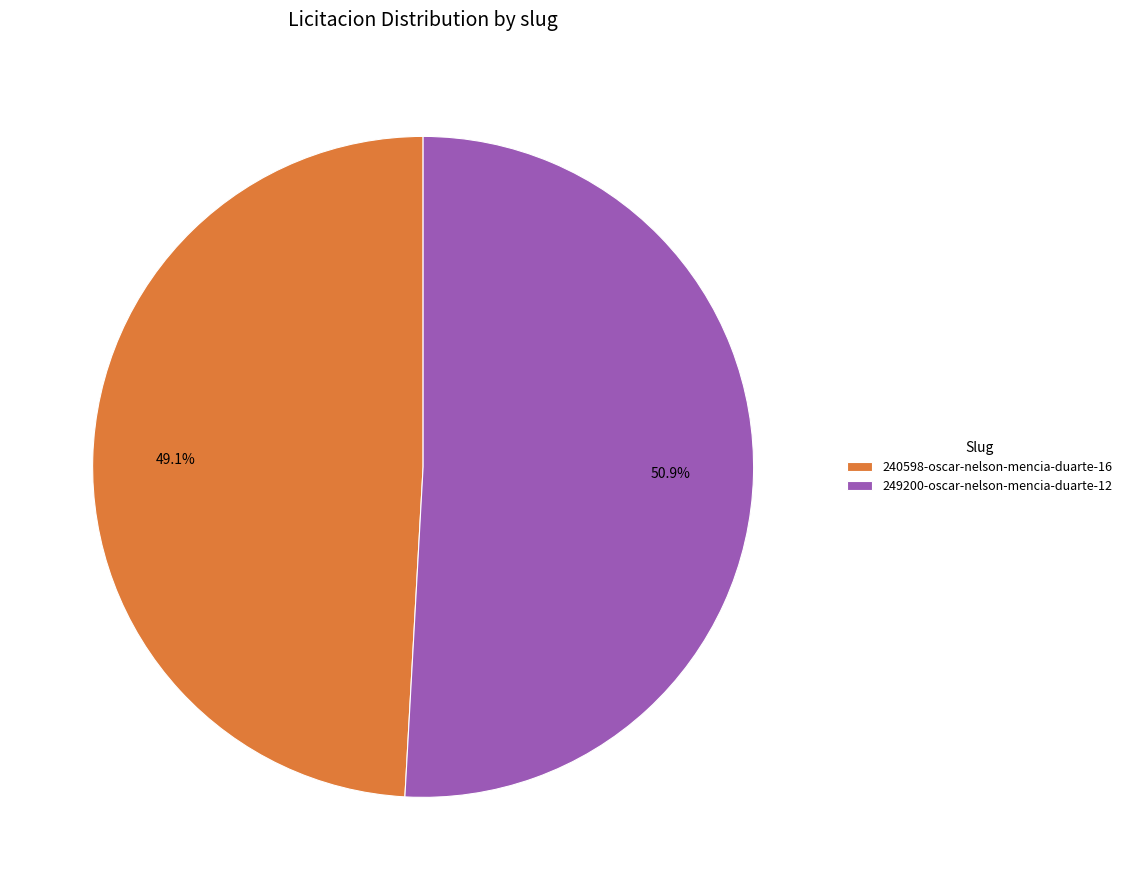

Which category has the biggest portion of the pie?

249200-oscar-nelson-mencia-duarte-12